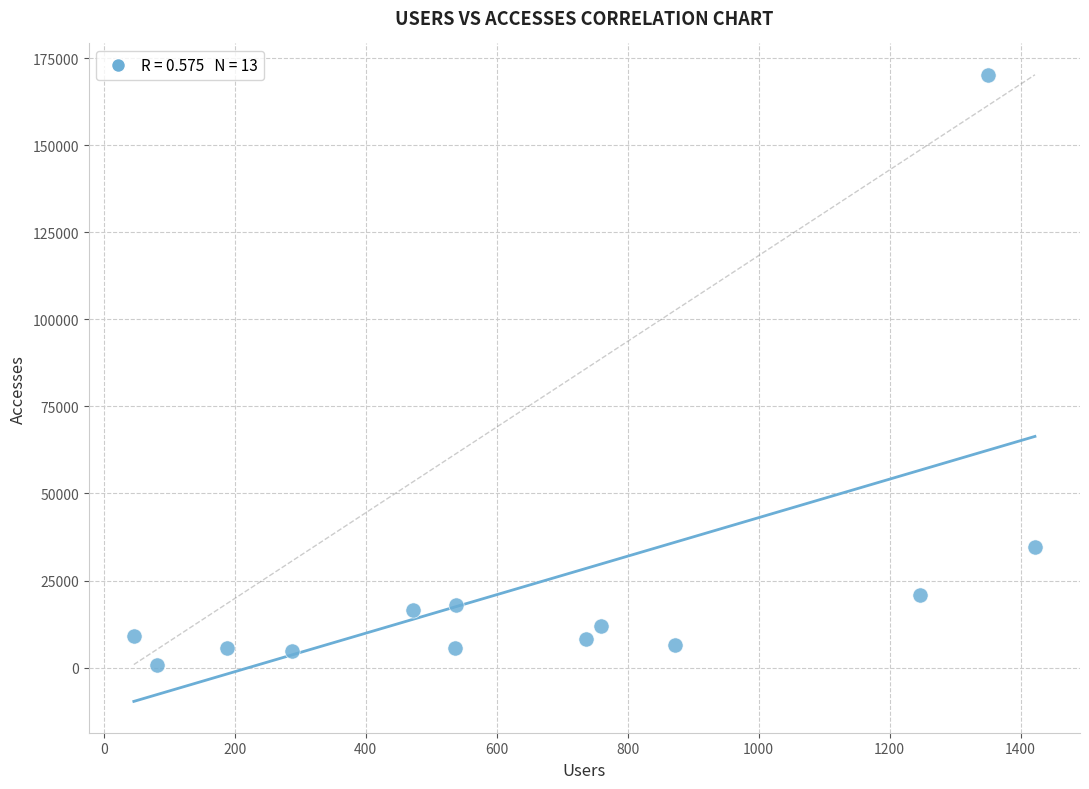

What Y value in the scatter plot is closest to 85540?

34587